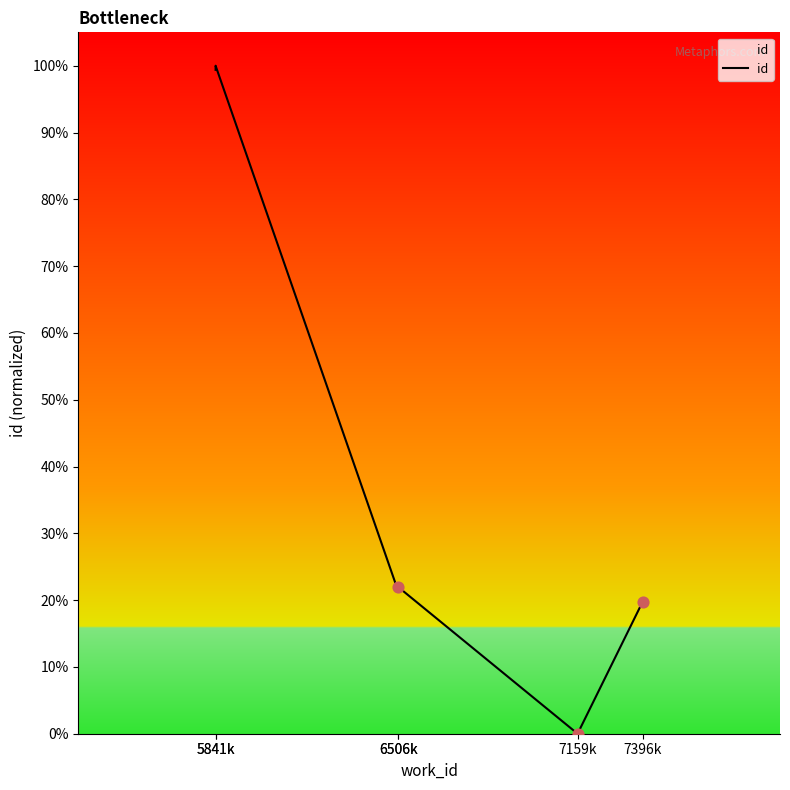

Which has a higher value, 6506k or 5841k?

5841k